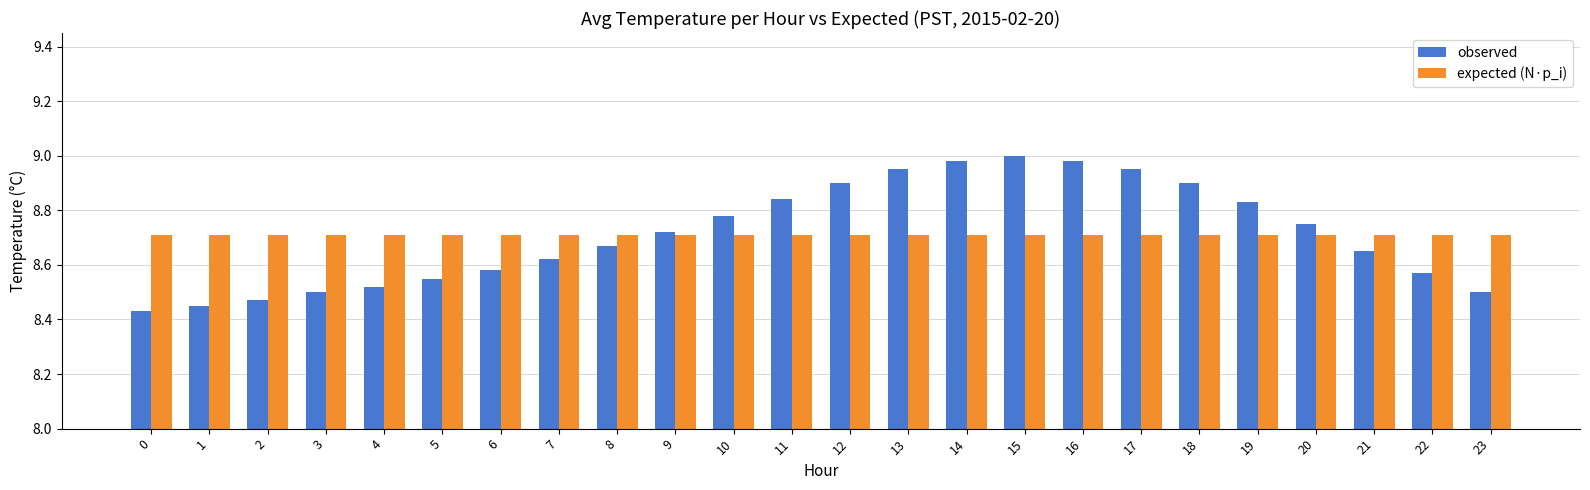

Is the value of expected (N·p_i) at 5 greater than the value of observed at 23?

Yes